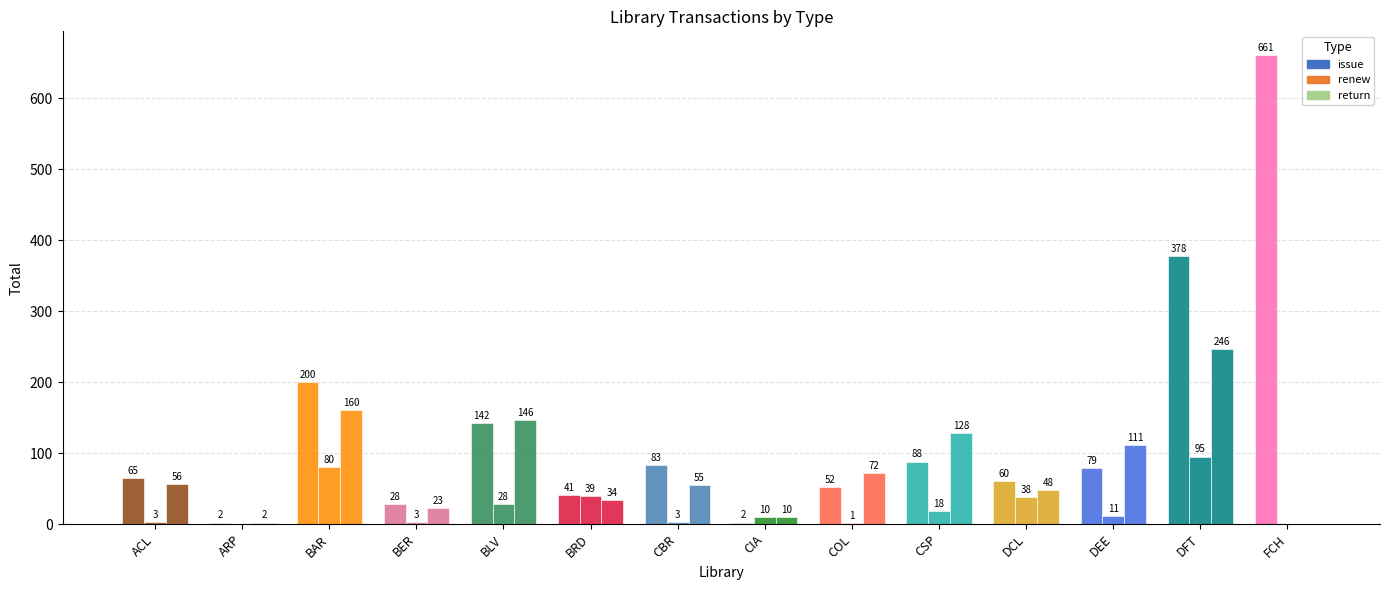

At which label does issue reach its minimum?

ARP